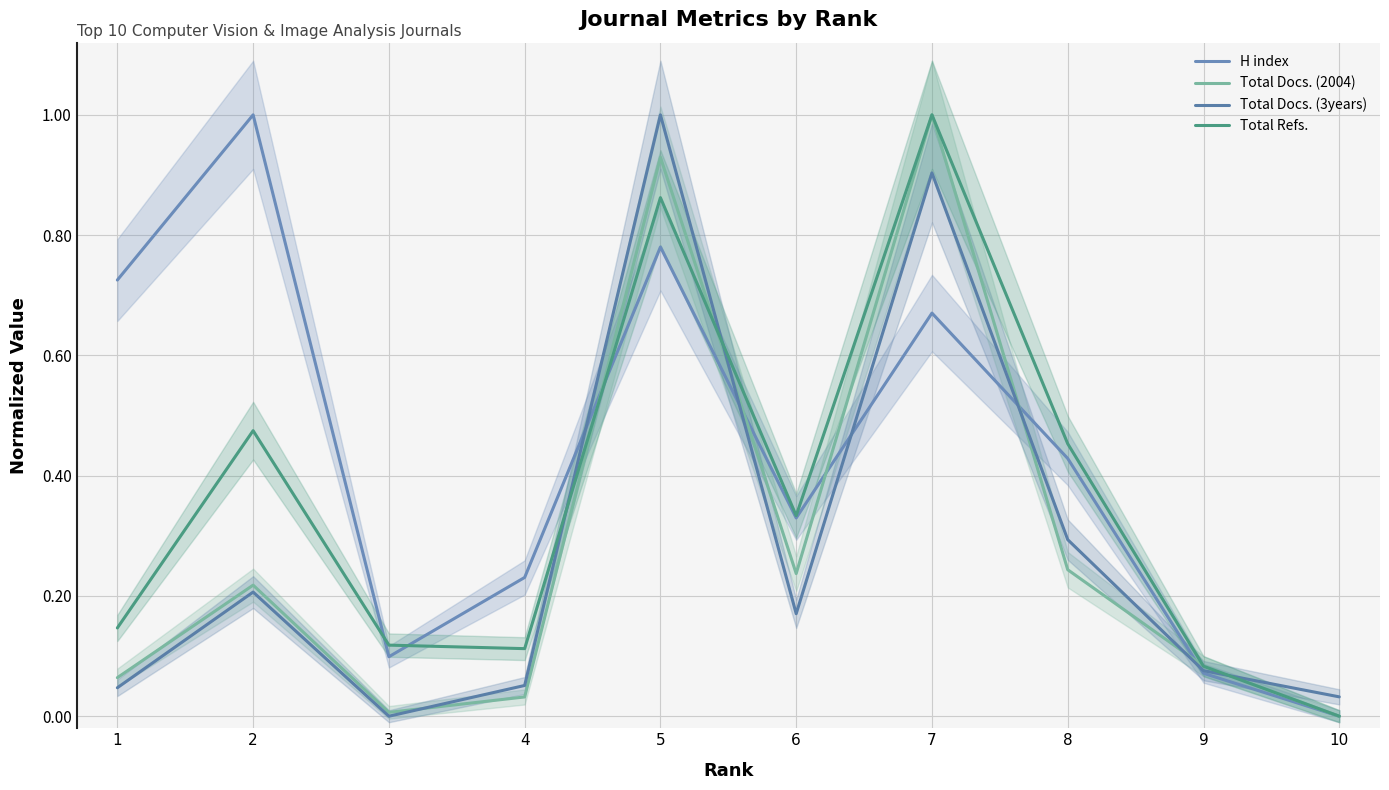

The Total Docs. (2004) series shows 0.1 at 1. True or false?

False